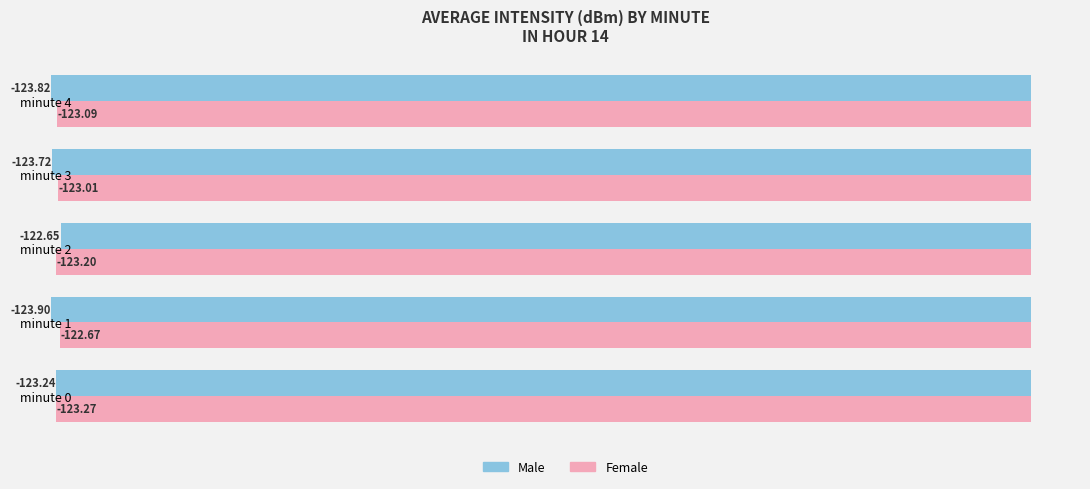

Count the number of data series in this chart.

2